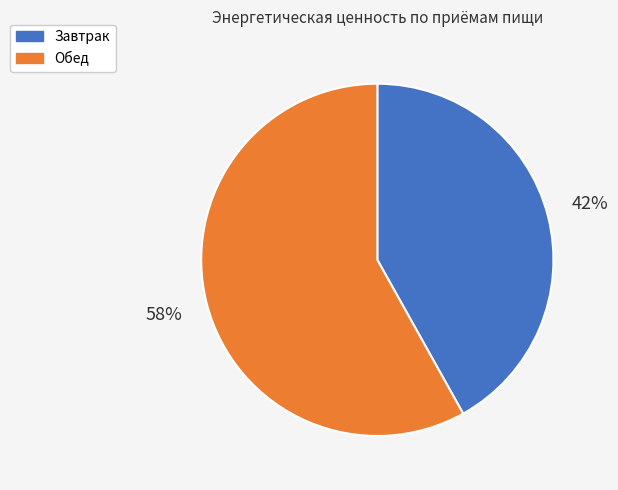

Between Обед and Завтрак, which is larger?

Обед